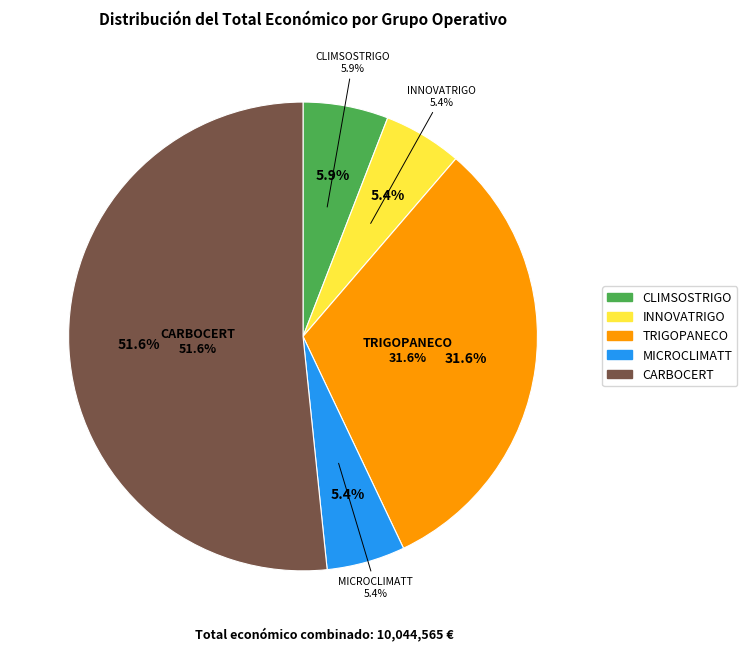

The CARBOCERT slice represents 38% of the pie. True or false?

False